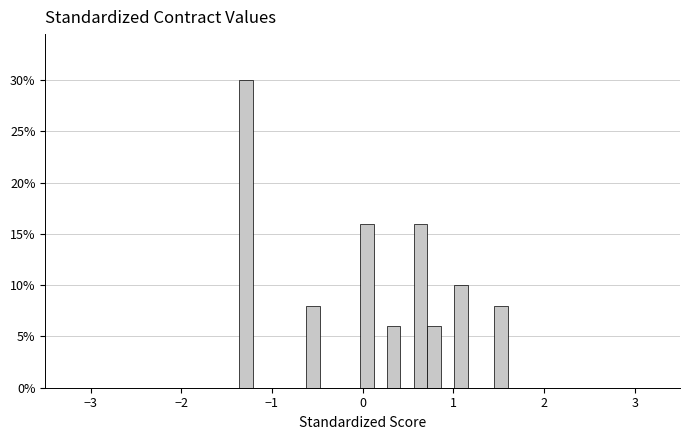

Around what value on the x-axis is the tallest bar? Give the approximate position of its centre, as read against the axis.

-1.3